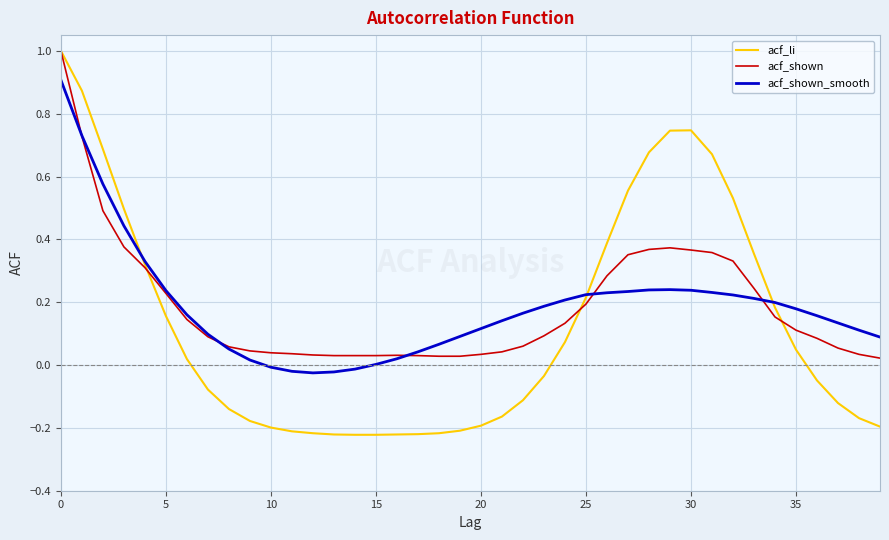

Which series has the largest range (max minus min)?

acf_li